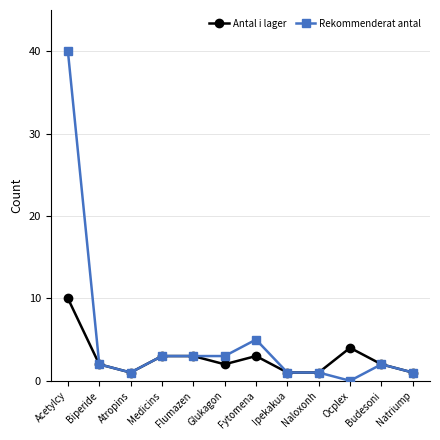

How many distinct data groups are displayed?

2